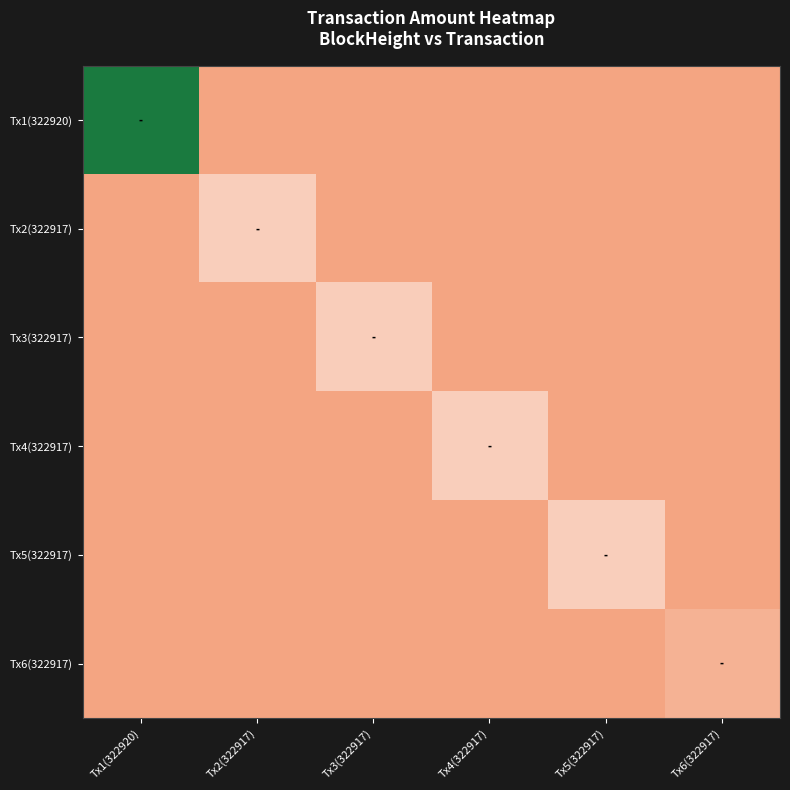

Which series has the widest spread of values?

Tx1(322920)